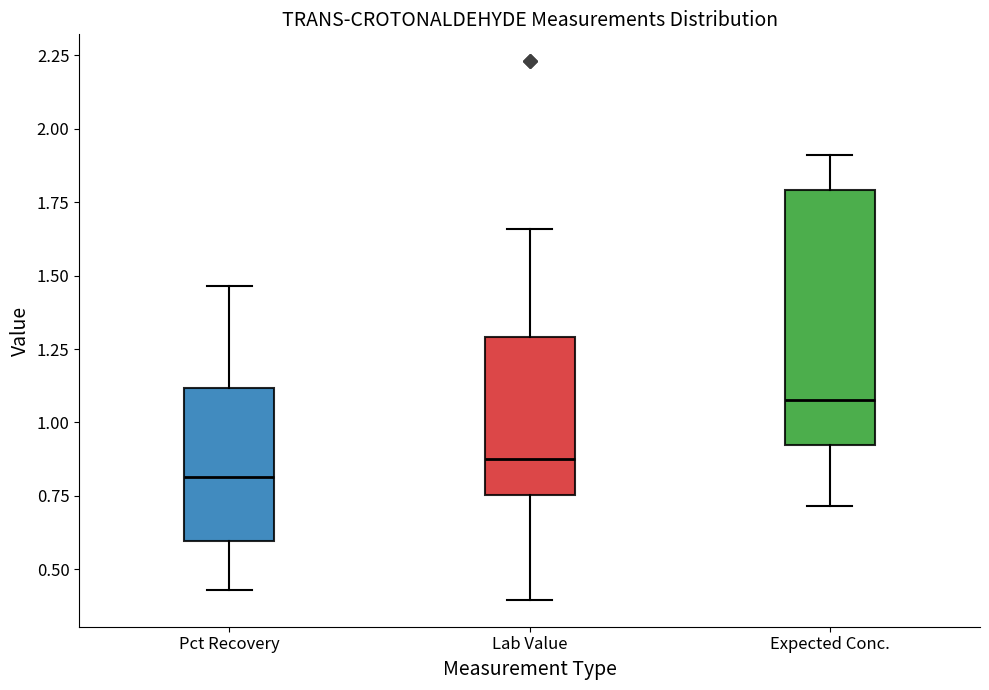

Reading left to right, read every box against the y-axis: the position of its median line, the range the box covers, and the ends of its whiskers. The values are not printed on the chart, so give them approximately, as read against the axis.

Pct Recovery: median 0.80, box 0.60 to 1.10, whiskers 0.45 to 1.45
Lab Value: median 0.90, box 0.75 to 1.30, whiskers 0.40 to 1.65
Expected Conc.: median 1.10, box 0.90 to 1.80, whiskers 0.70 to 1.90